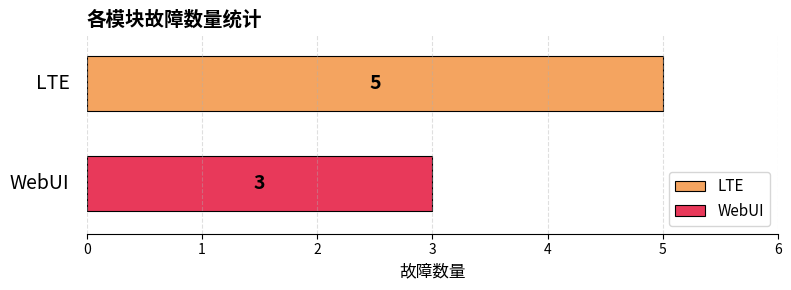

Rank the series by their average value, from lowest to highest.

WebUI, LTE